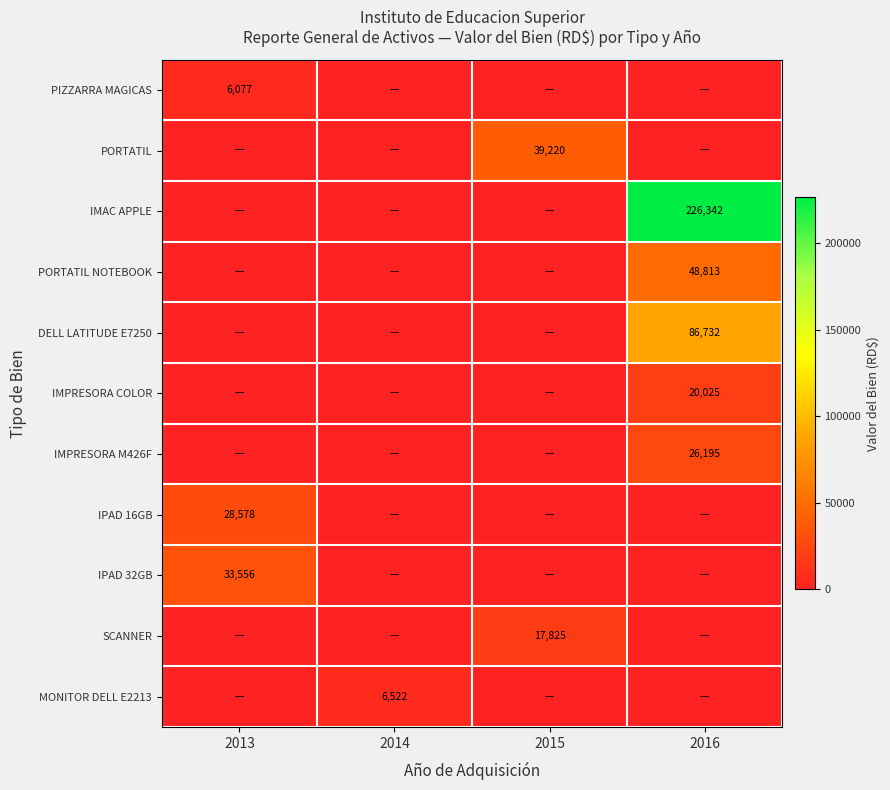

True or false: IPAD 16GB has a value of 9604 at 2013.

False